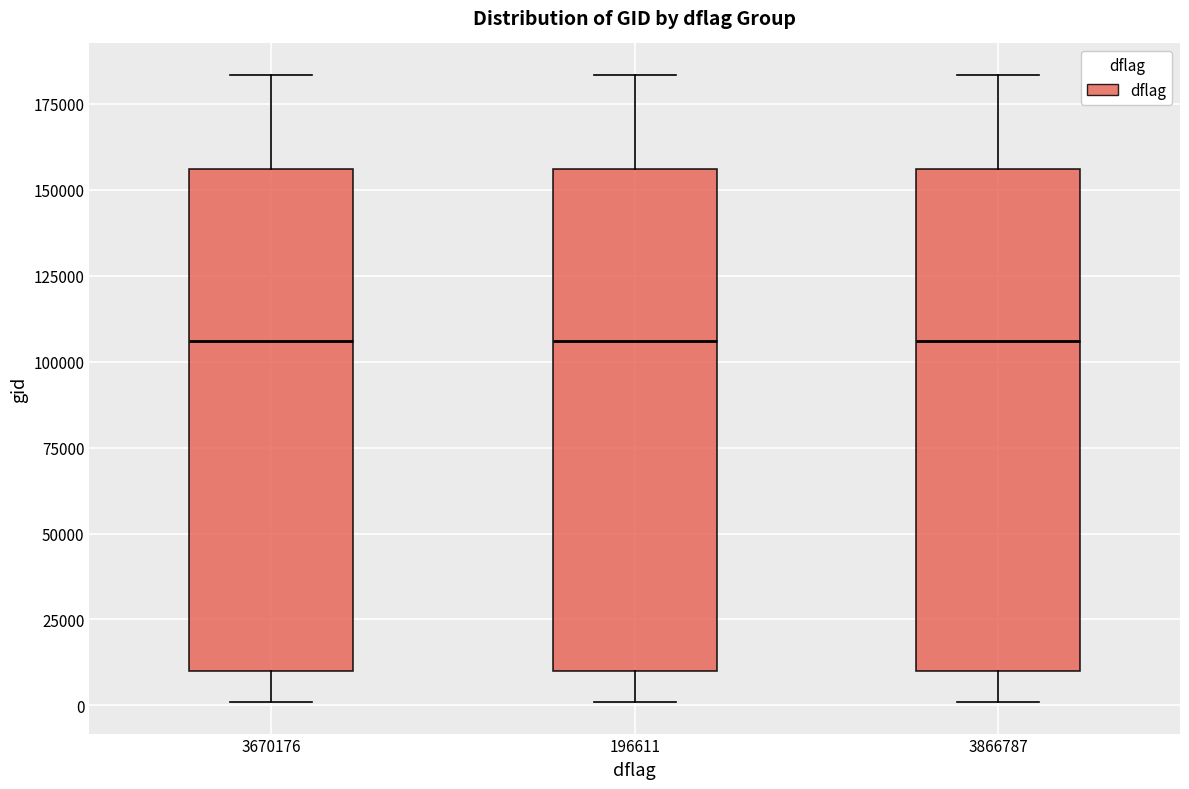

Reading left to right, transcribe this box plot: for each box, give where its median line is, the range the box spans, and where its two whiskers end, as read against the y-axis. The values are not printed on the chart, so give them approximately, as read against the axis.

3670176: median 105000, box 10000 to 155000, whiskers 0 to 185000
196611: median 105000, box 10000 to 155000, whiskers 0 to 185000
3866787: median 105000, box 10000 to 155000, whiskers 0 to 185000